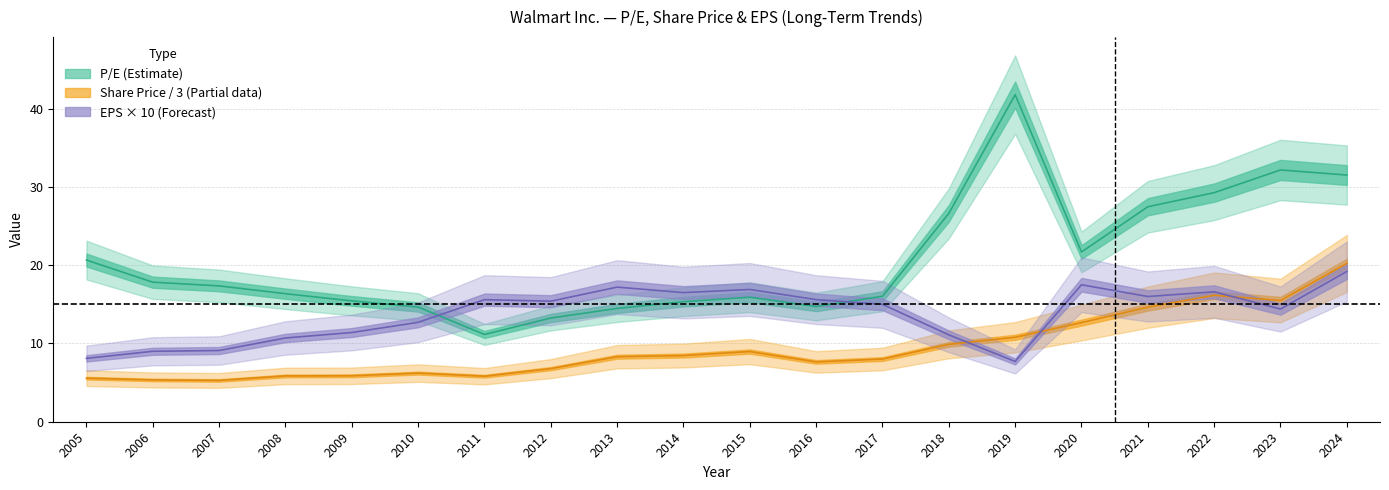

How many values in the P/E series are below 17?

10